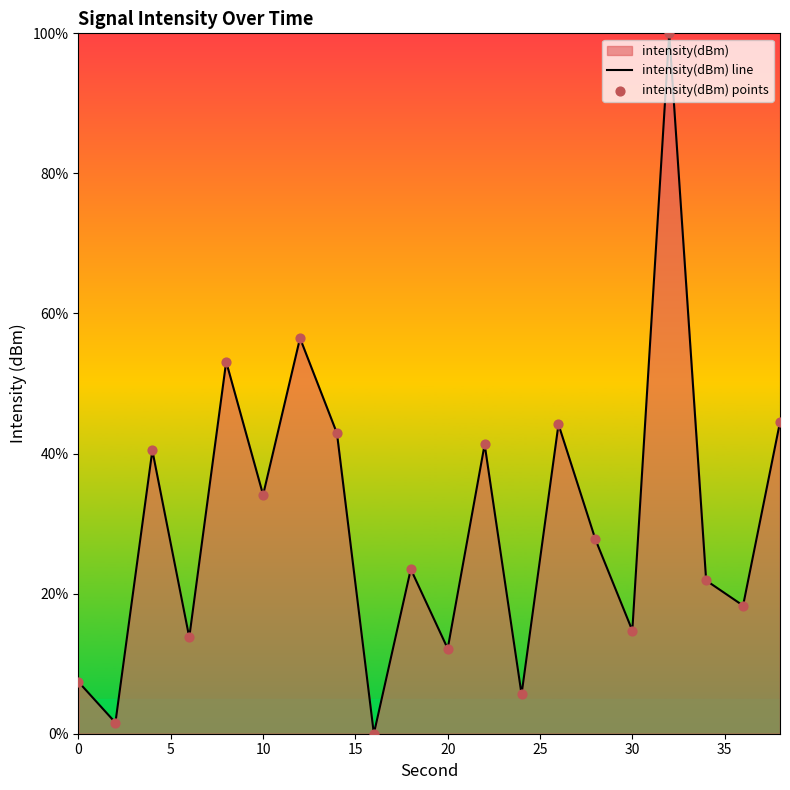

What is the difference between the maximum and minimum values?

100.0